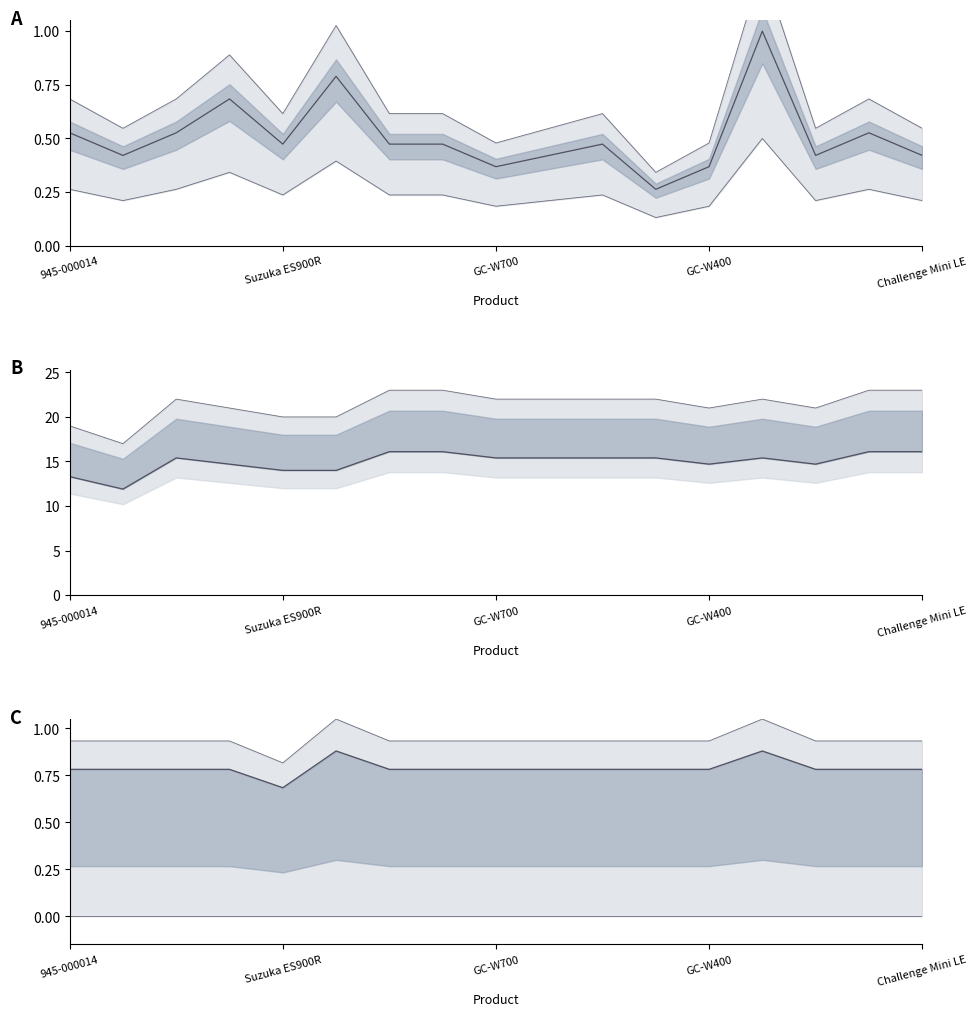

What is the difference between the highest and lowest values at Forsage GTR?

20.6